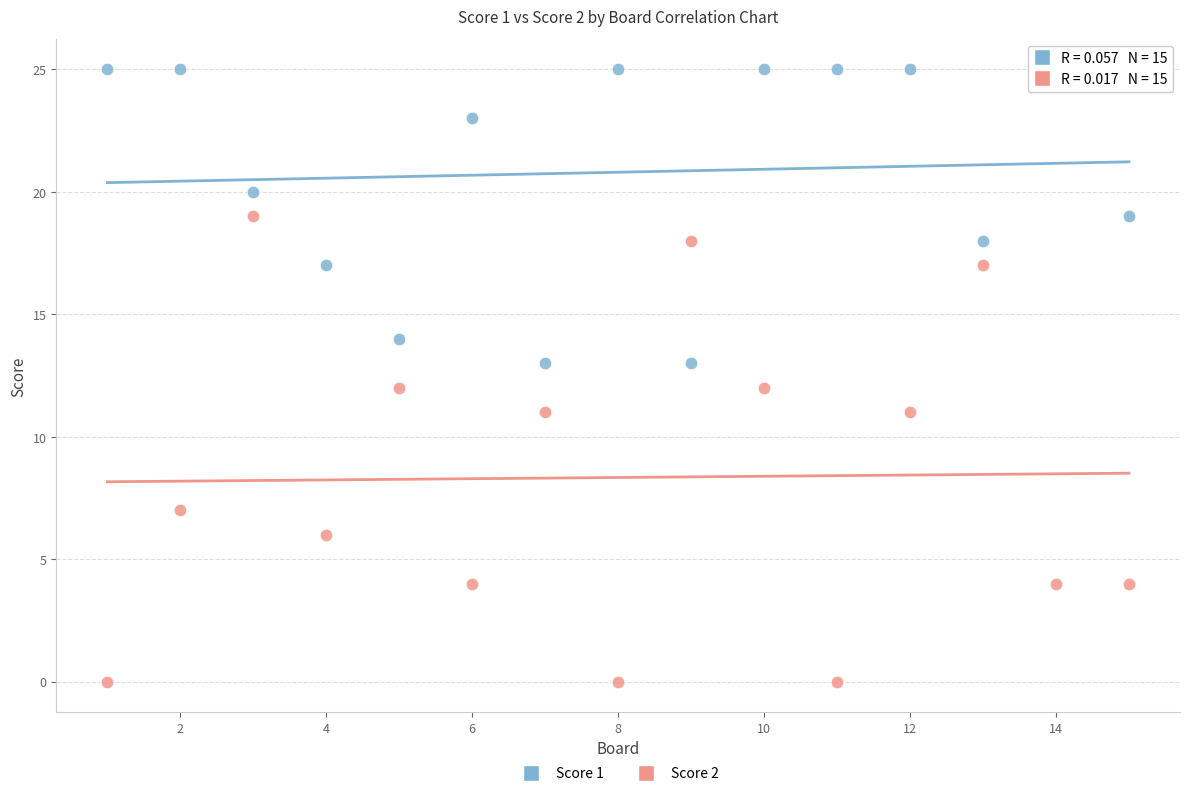

Which series reaches the minimum Y coordinate?

Score 2